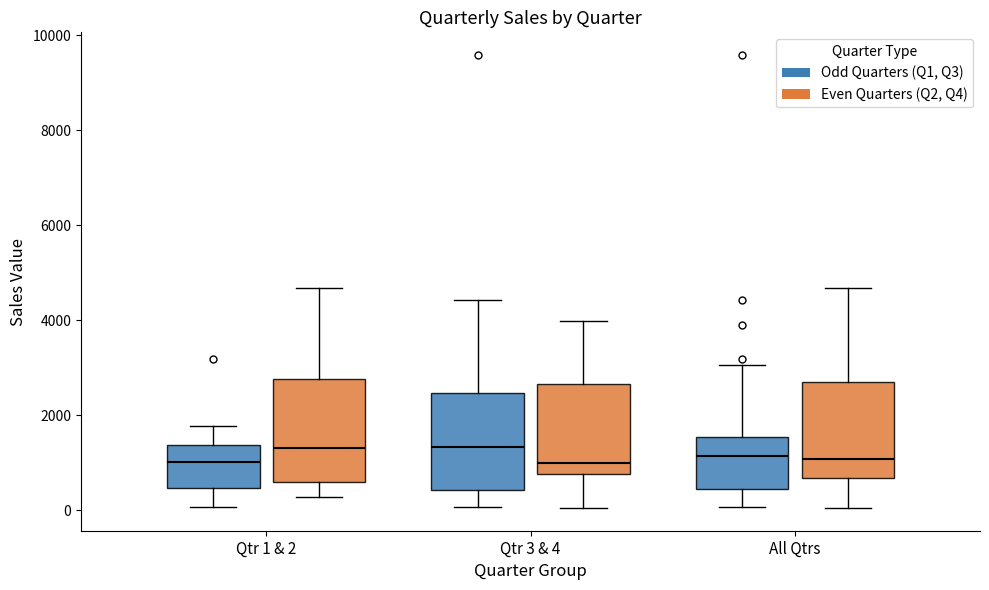

Where does the lower whisker of the box for Qtr 1 & 2 (Odd Quarters (Q1, Q3)) end on the y-axis? The values are not printed on the chart, so give them approximately, as read against the axis.

0